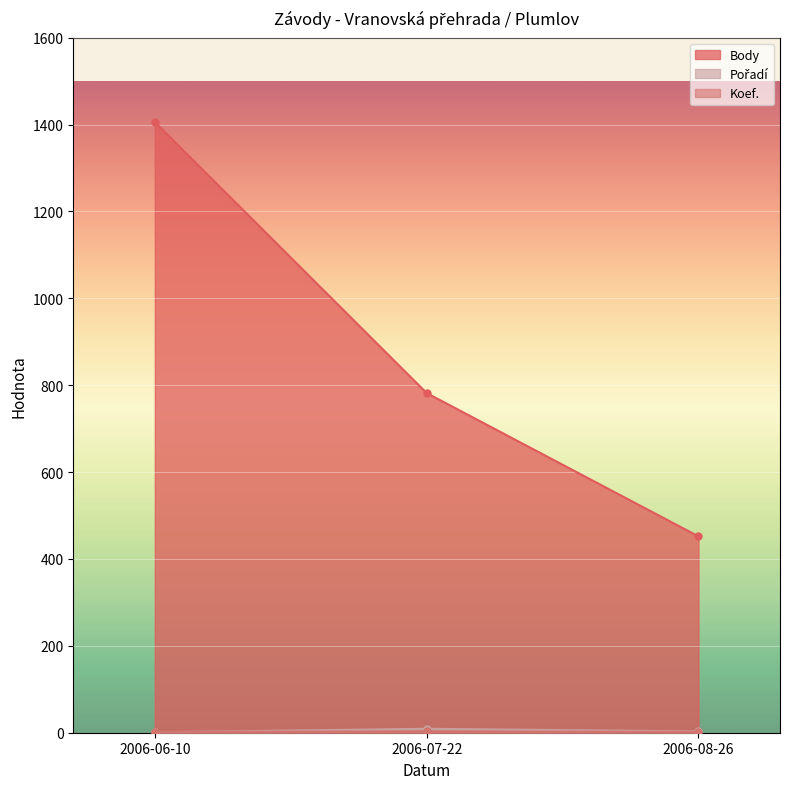

What is the difference between the highest and lowest values at 2006-06-10?

1405